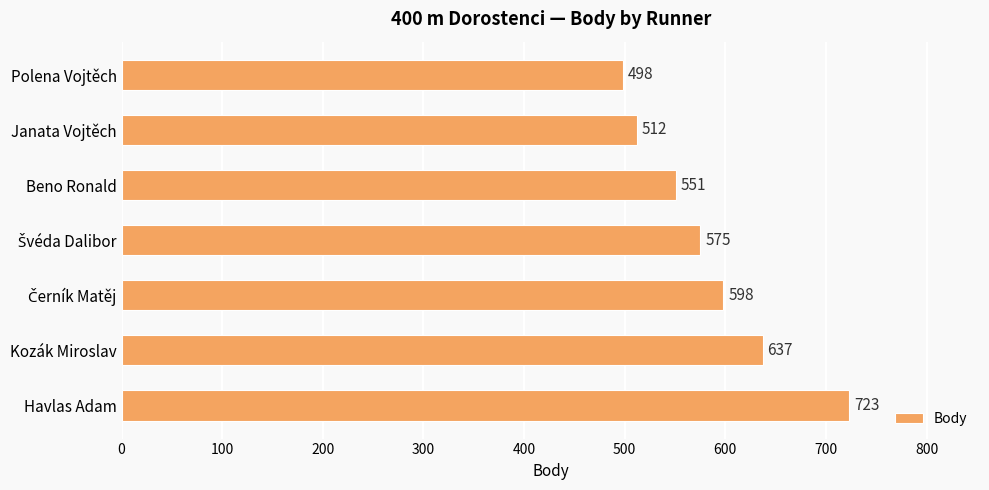

Which has a higher value, Kozák Miroslav or Janata Vojtěch?

Kozák Miroslav